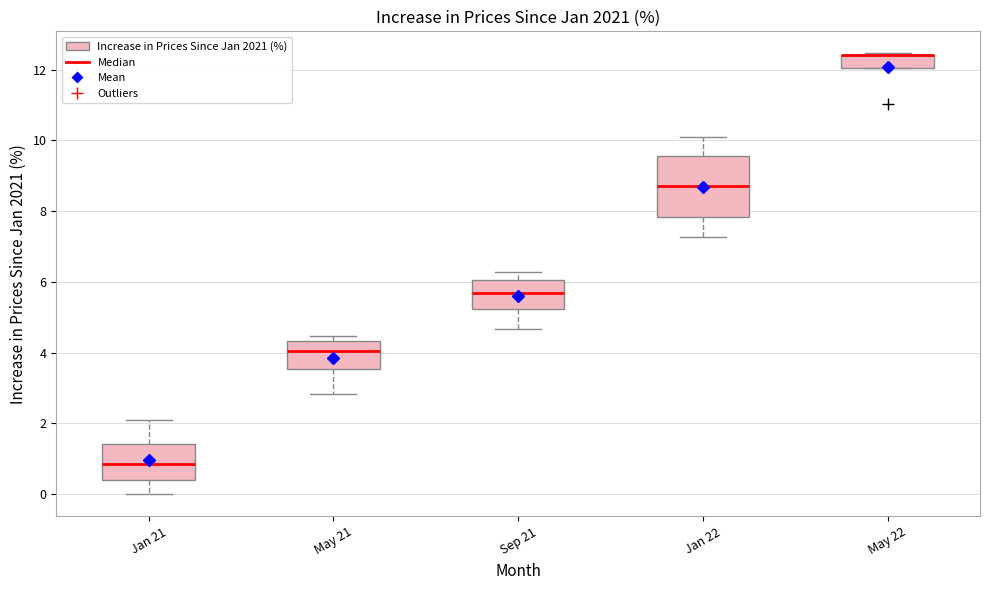

Where does the median line of the box for Jan 22 sit on the y-axis? The values are not printed on the chart, so give them approximately, as read against the axis.

8.8